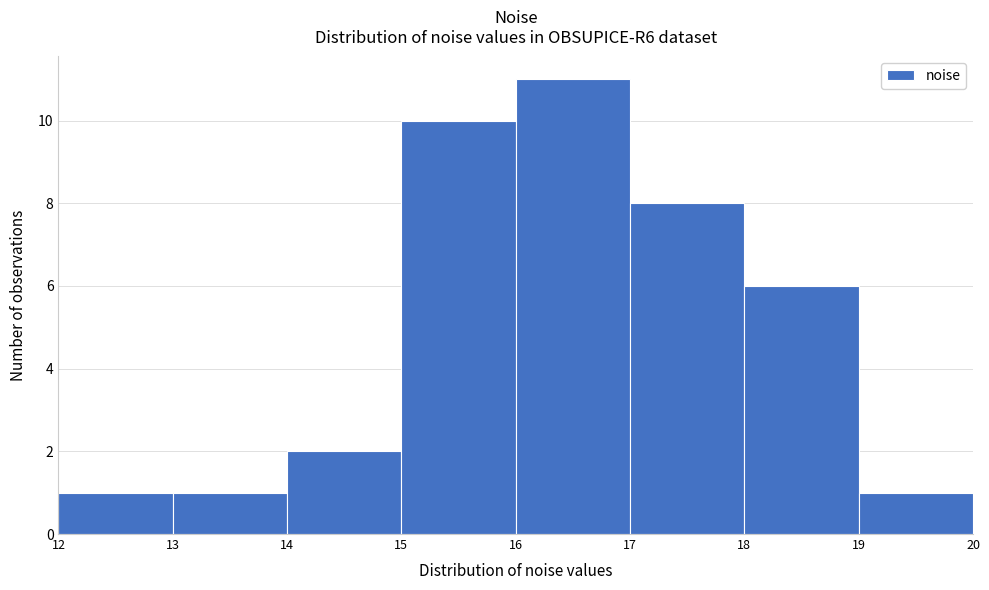

Reading left to right, list every bar in this chart as the range it spans on the x-axis followed by its height. The values are not printed on the chart, so give them approximately, as read against the axis.

12 to 13: 1
13 to 14: 1
14 to 15: 2
15 to 16: 10
16 to 17: 11
17 to 18: 8
18 to 19: 6
19 to 20: 1